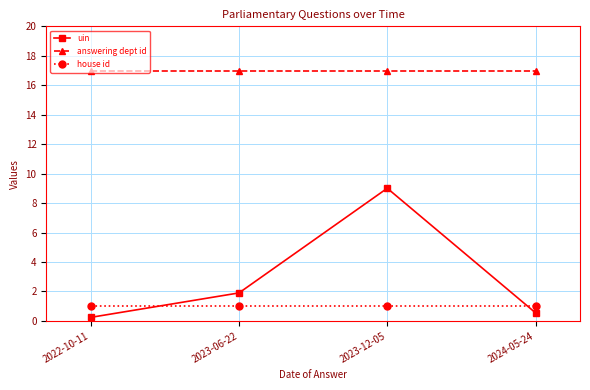

List the series in order of their peak value, lowest first.

house id, uin, answering dept id